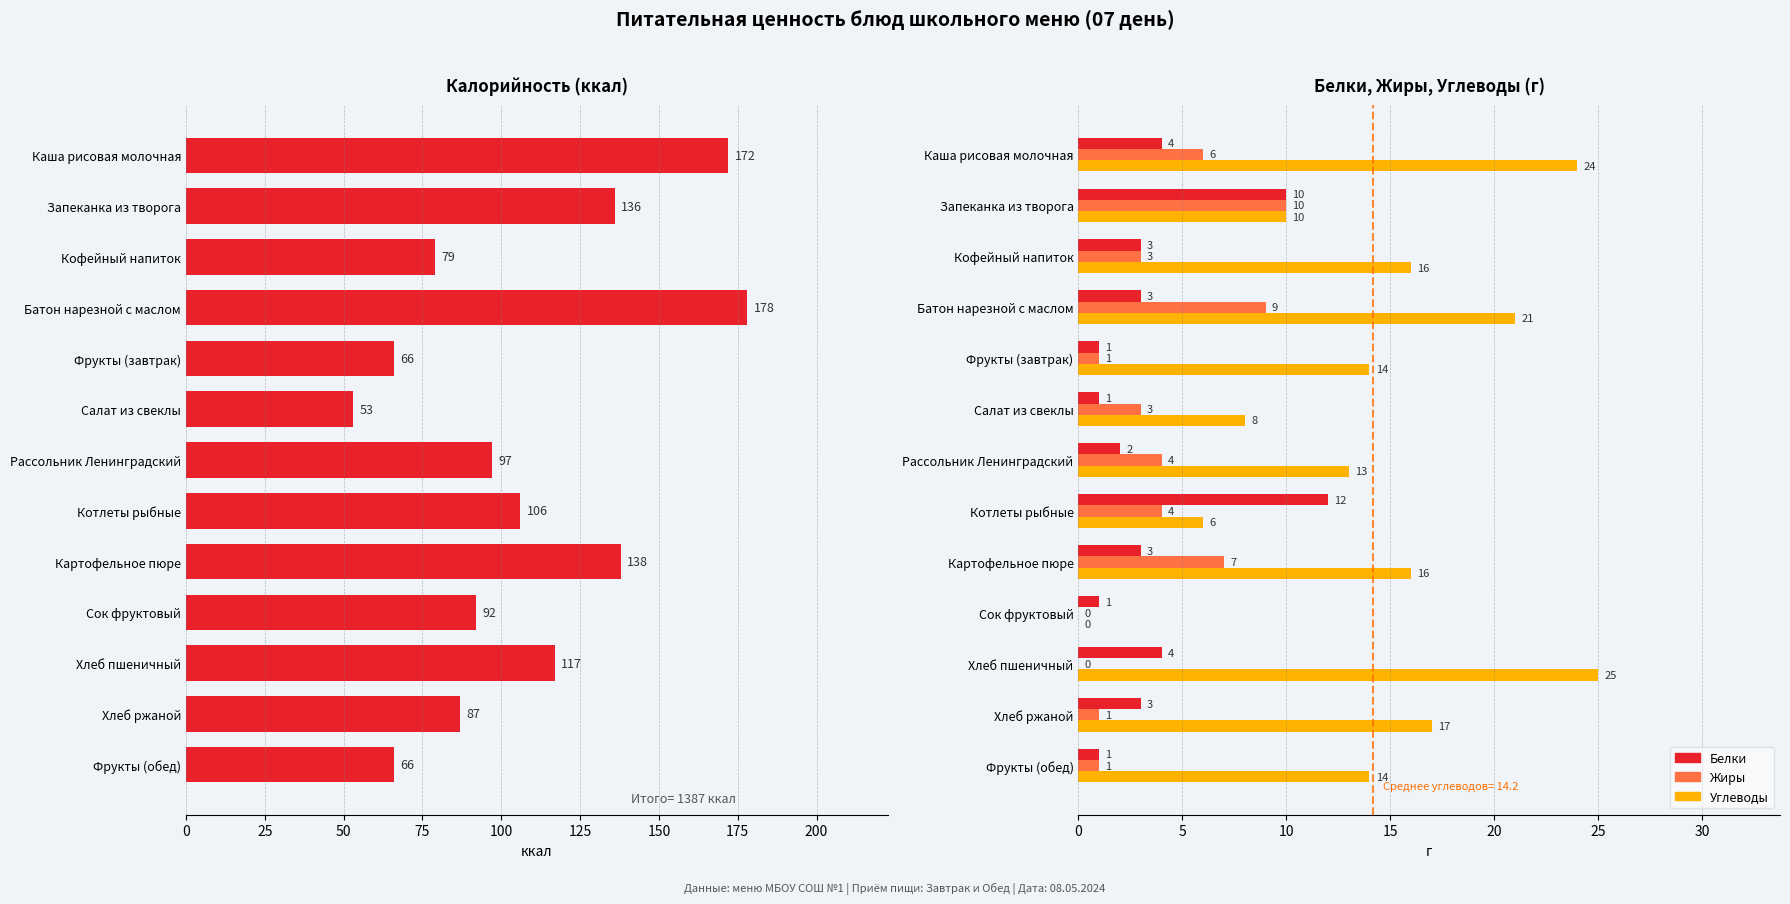

True or false: Белки has a value of 4 at 0.

True